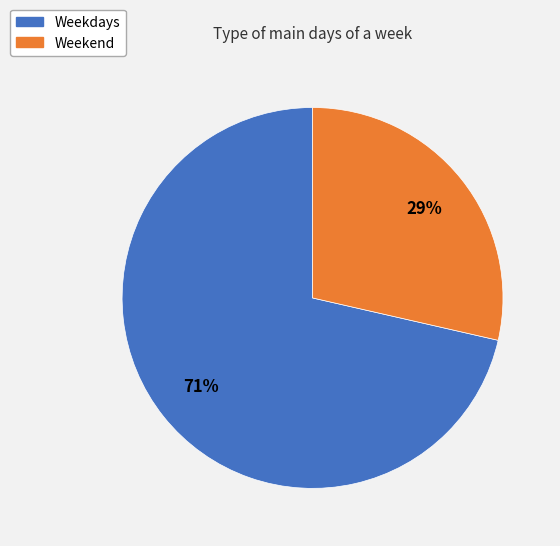

To the nearest percent, what is the average slice percentage?

50%